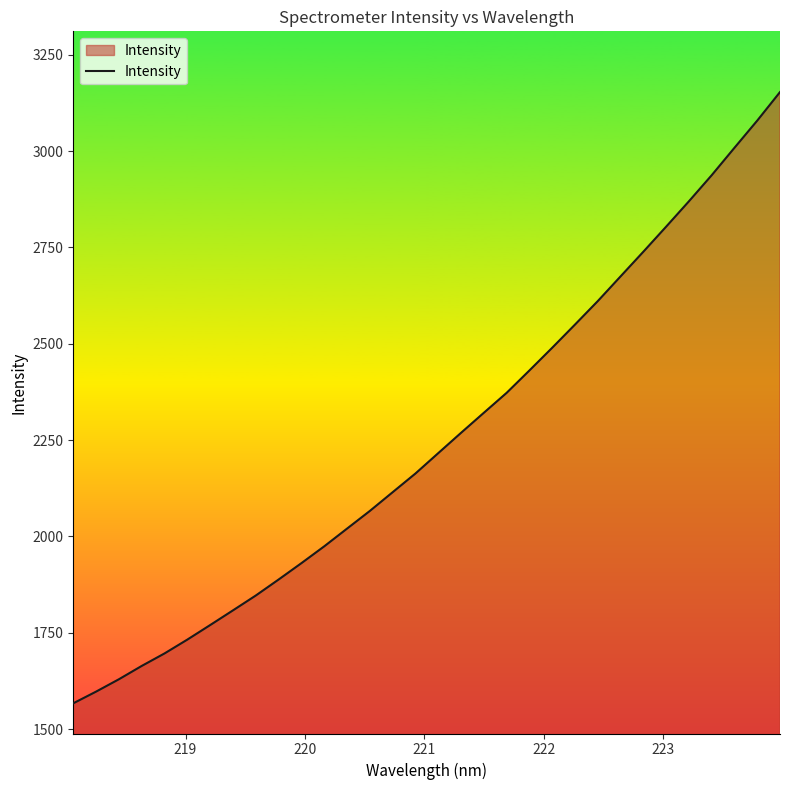

What is the difference between the maximum and second lowest values?

1555.9